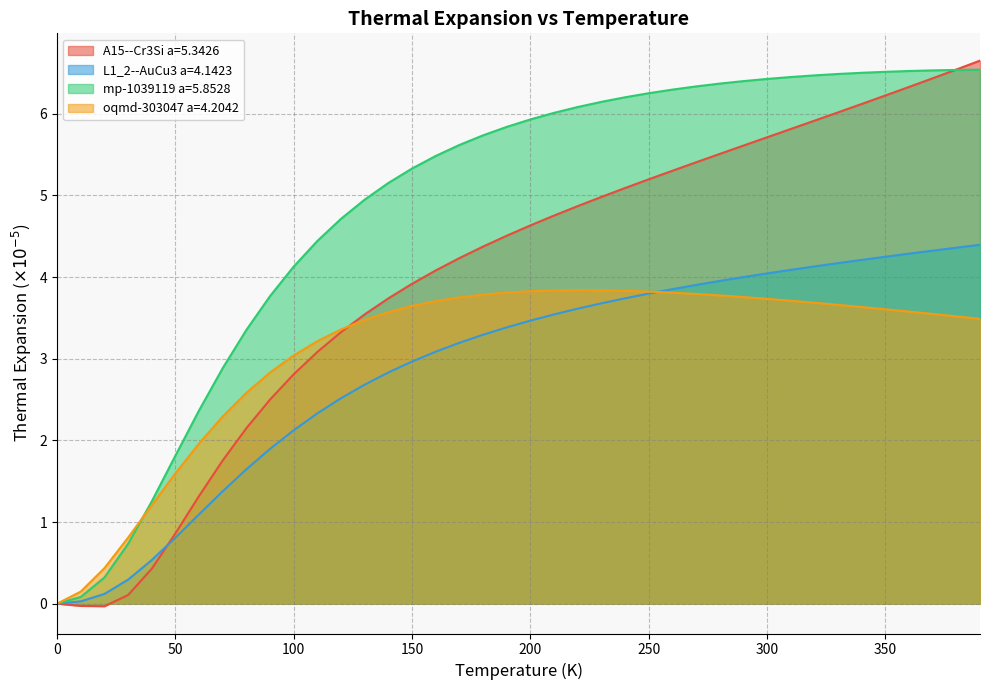

The A15--Cr3Si a=5.3426 series shows 1.6 at 200. True or false?

False